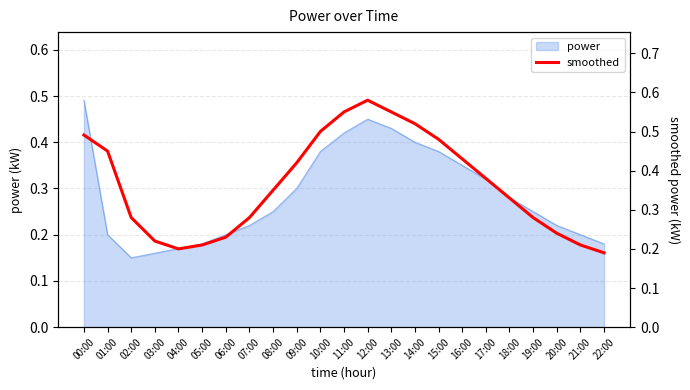

What is the smallest value displayed?

0.2